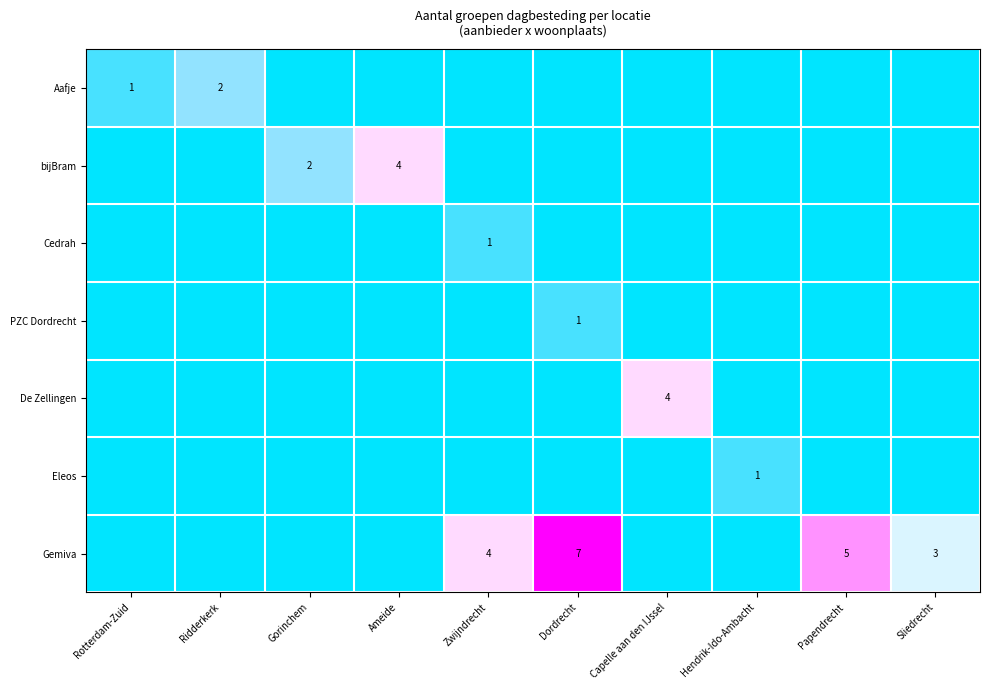

The value of Gemiva at Sliedrecht is 1. True or false?

False